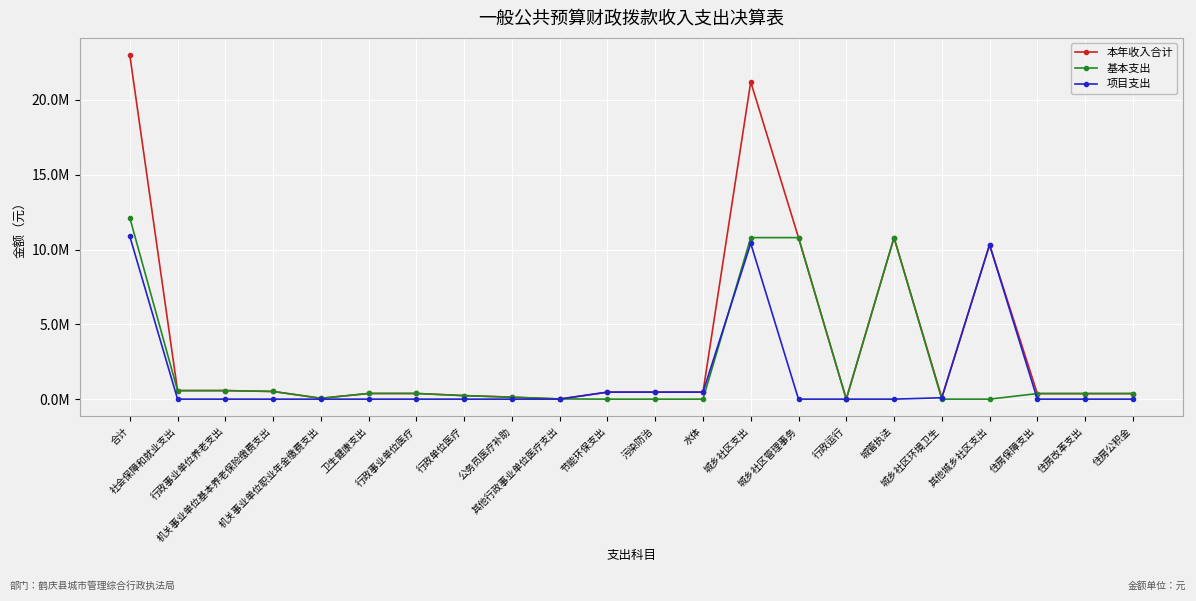

What is the label of the 17th point from the left?

城管执法